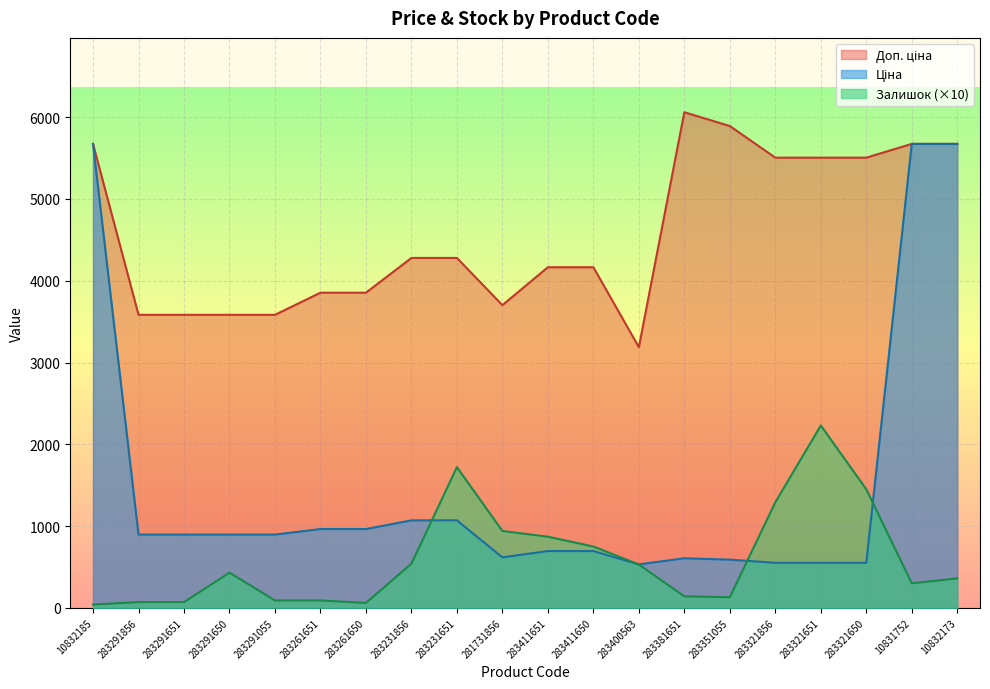

The Доп. ціна series shows 7166.4 at 283321650. True or false?

False